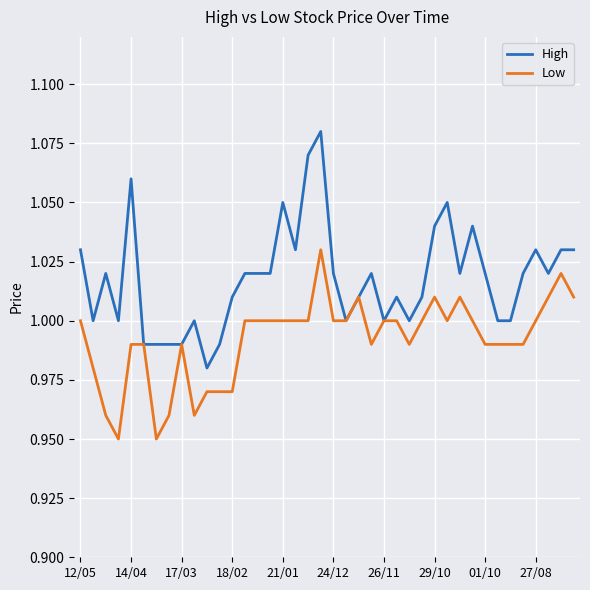

List the series in order of their peak value, lowest first.

Low, High